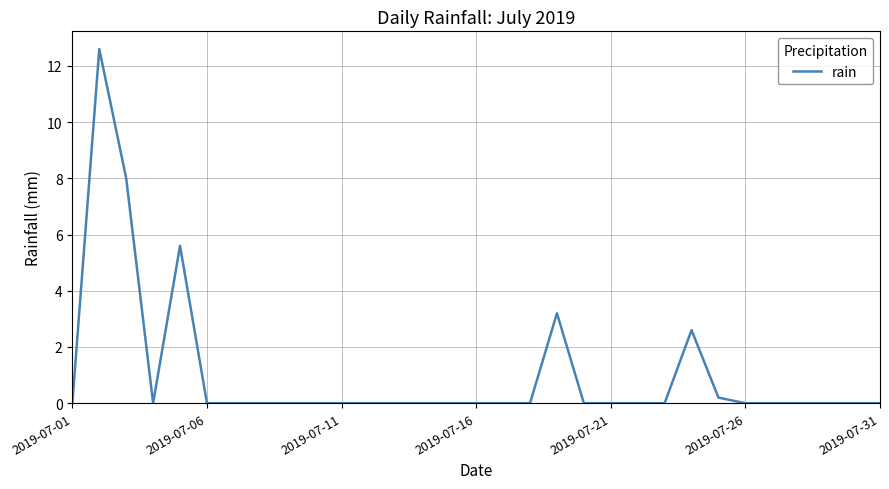

What is the maximum value shown in the chart?

12.6